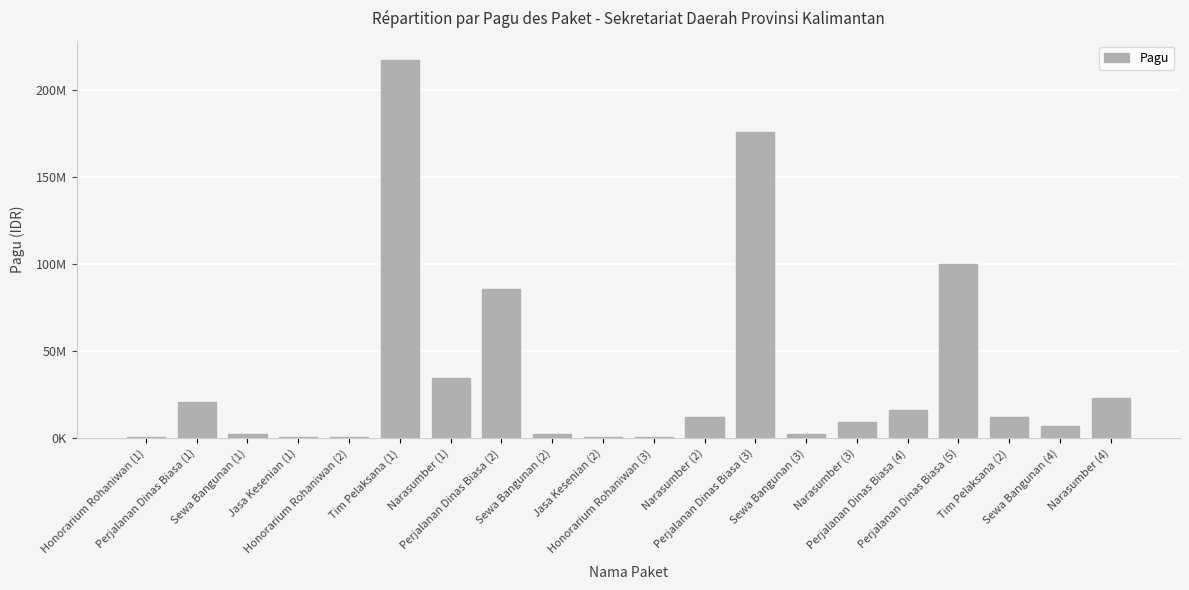

Reading left to right, transcribe all the data shown in this chart.

400000	20650000	2500000	400000	400000	217200000	34750000	85366000	2500000	400000	400000	11950000	175952000	2500000	9500000	15957000	99958000	12200000	7000000	23100000